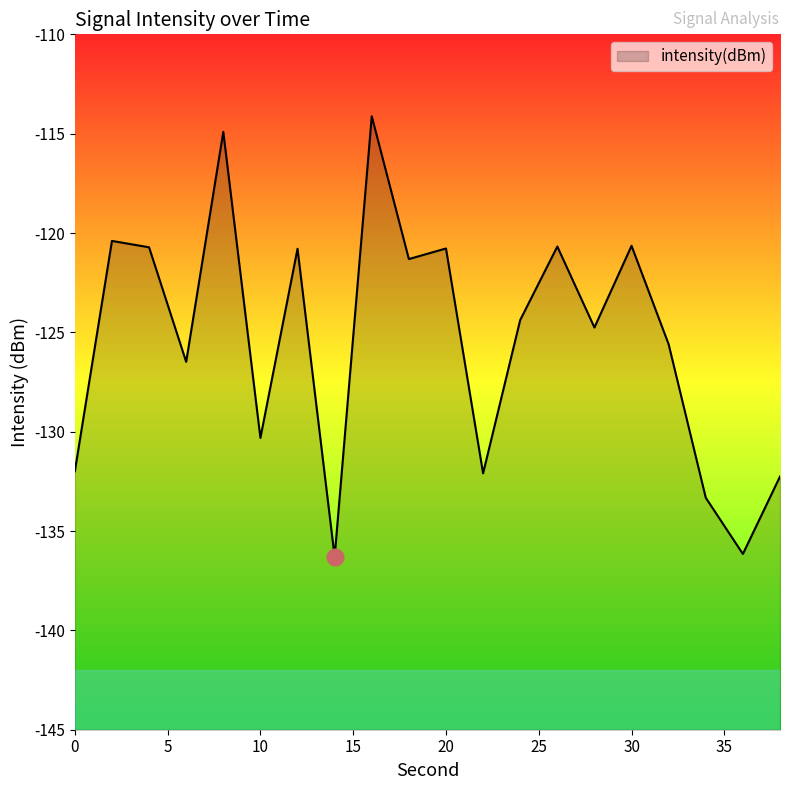

Where is the data nearest to the value -125?

28